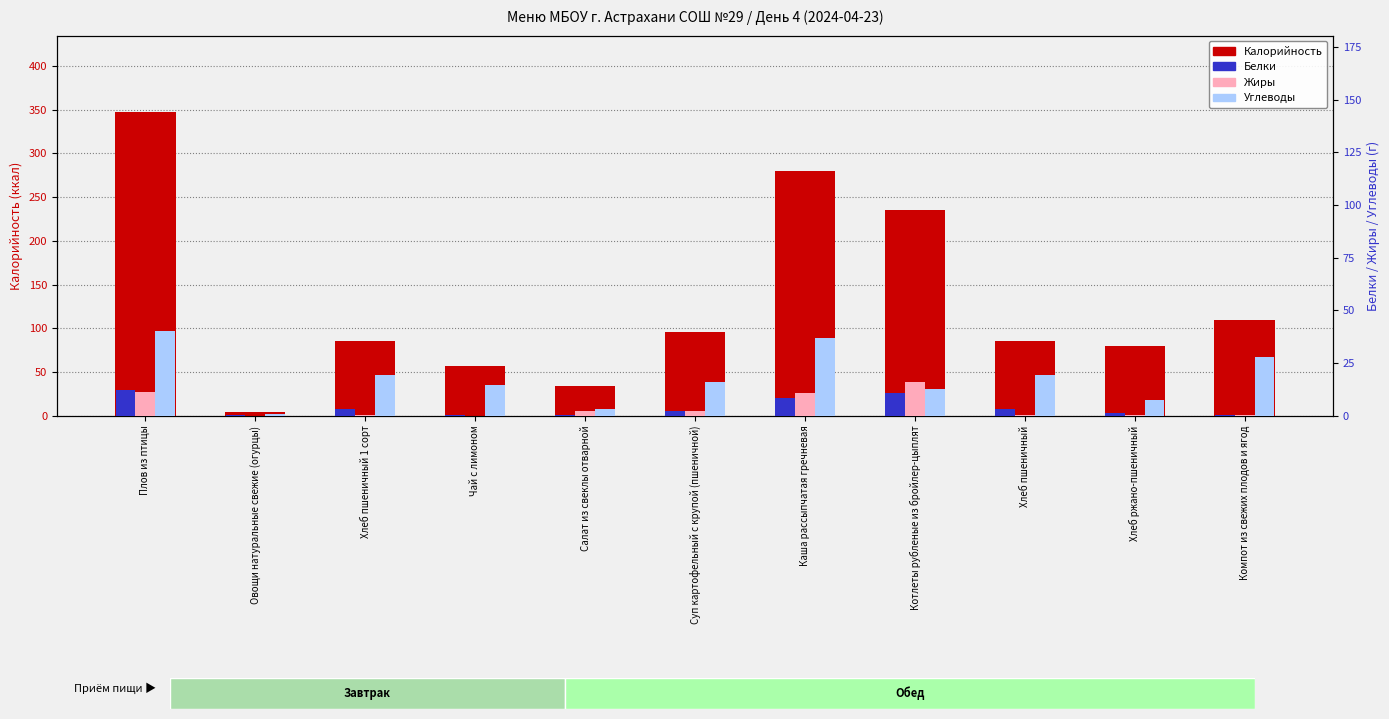

At Каша рассыпчатая гречневая, list the series in order from smallest to largest.

Белки, Жиры, Углеводы, Калорийность